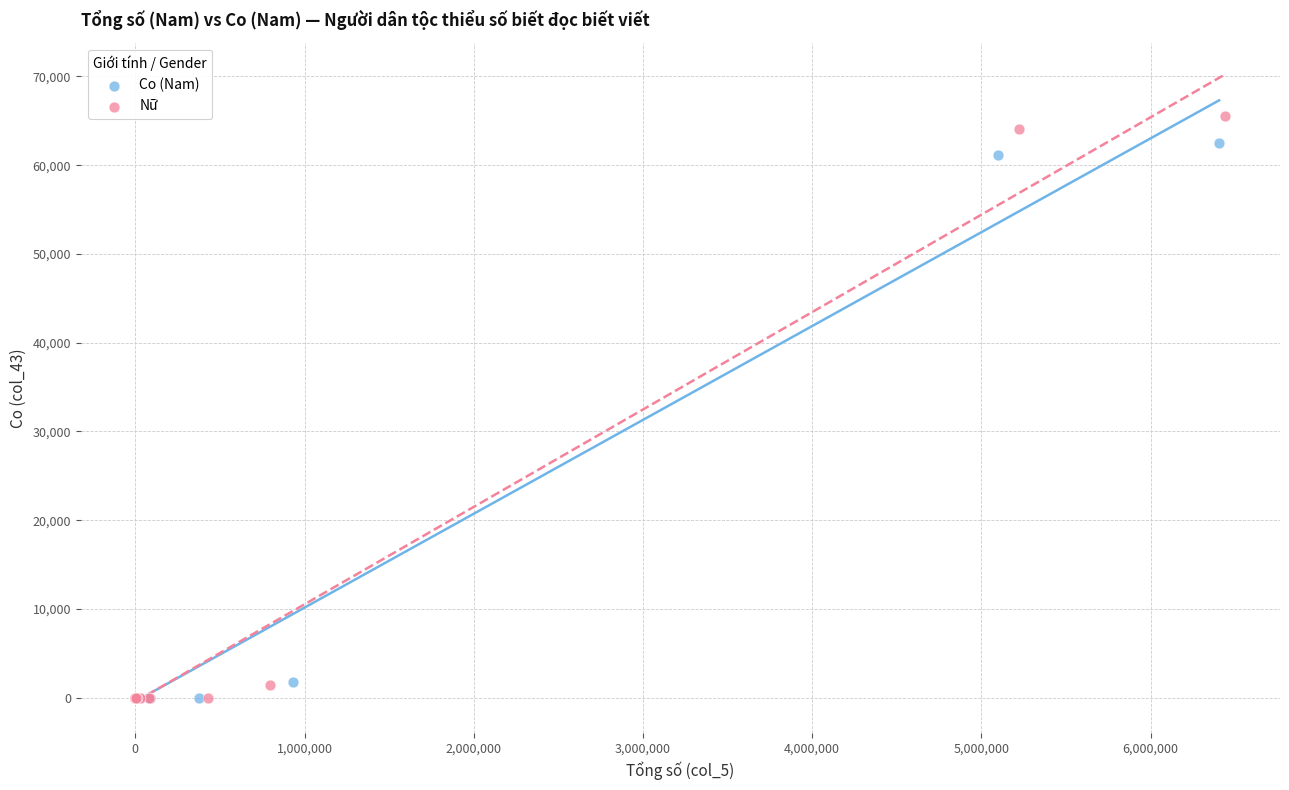

Which series contains the highest Y value?

Nữ